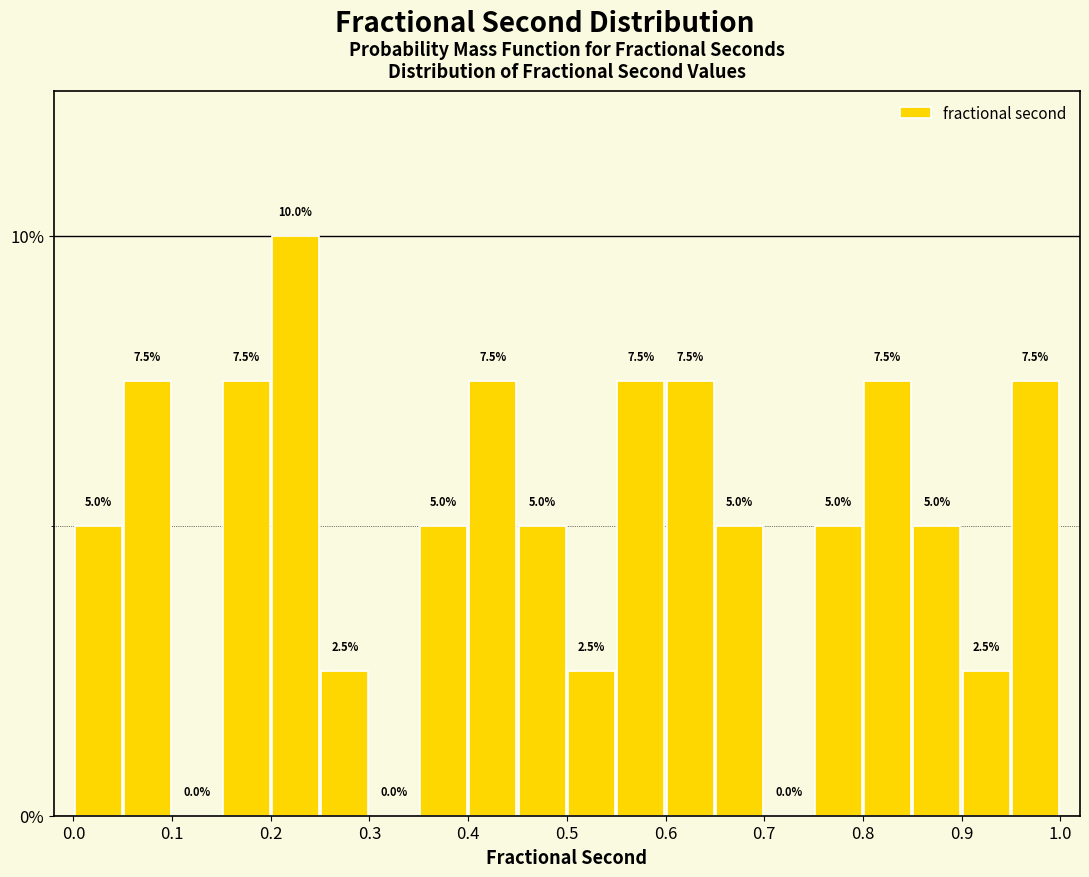

Reading left to right, list every bar in this chart as the range it spans on the x-axis followed by its height.

0.00 to 0.05: 5.0
0.05 to 0.10: 7.5
0.10 to 0.15: 0.0
0.15 to 0.20: 7.5
0.20 to 0.25: 10.0
0.25 to 0.30: 2.5
0.30 to 0.35: 0.0
0.35 to 0.40: 5.0
0.40 to 0.45: 7.5
0.45 to 0.50: 5.0
0.50 to 0.55: 2.5
0.55 to 0.60: 7.5
0.60 to 0.65: 7.5
0.65 to 0.70: 5.0
0.70 to 0.75: 0.0
0.75 to 0.80: 5.0
0.80 to 0.85: 7.5
0.85 to 0.90: 5.0
0.90 to 0.95: 2.5
0.95 to 1.00: 7.5